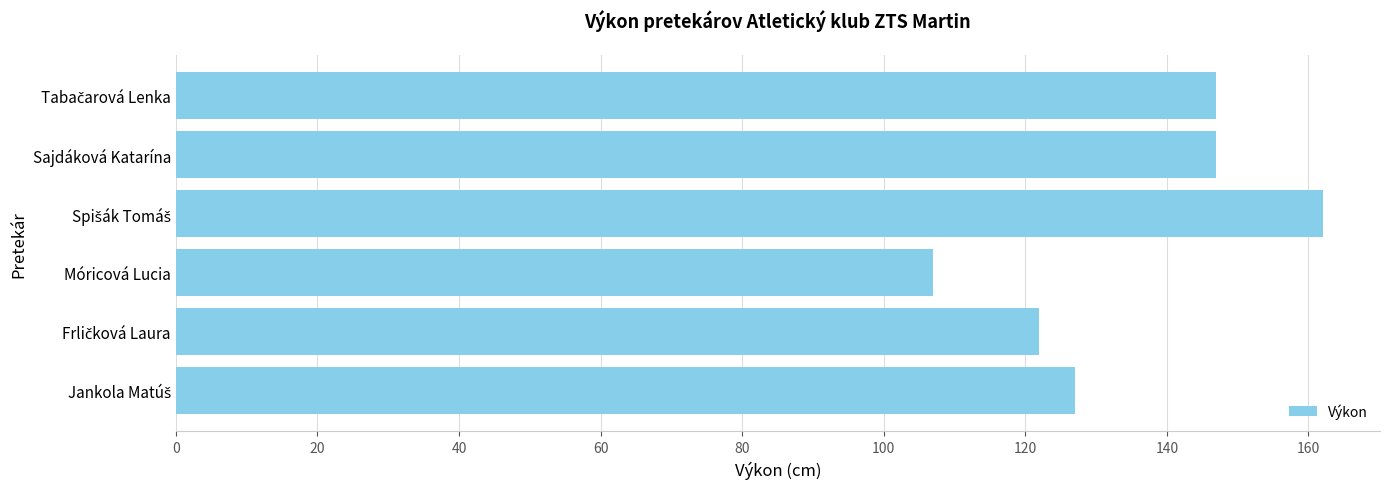

Reading bottom to top, list all the values displayed in this chart.

127	122	107	162	147	147